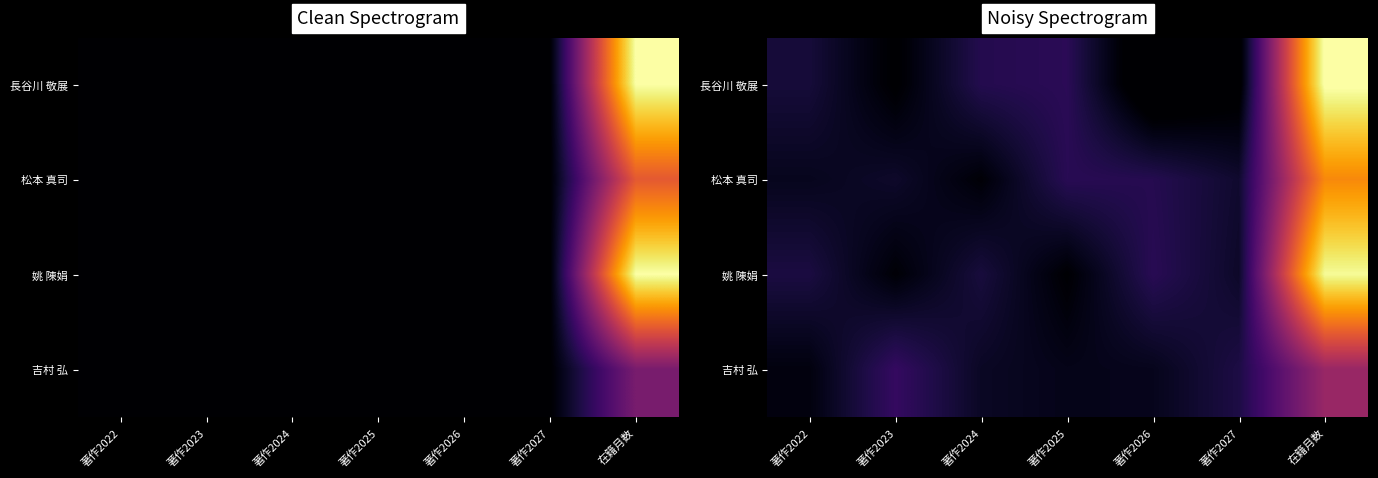

What is the maximum value for 長谷川 敬展?

72.8